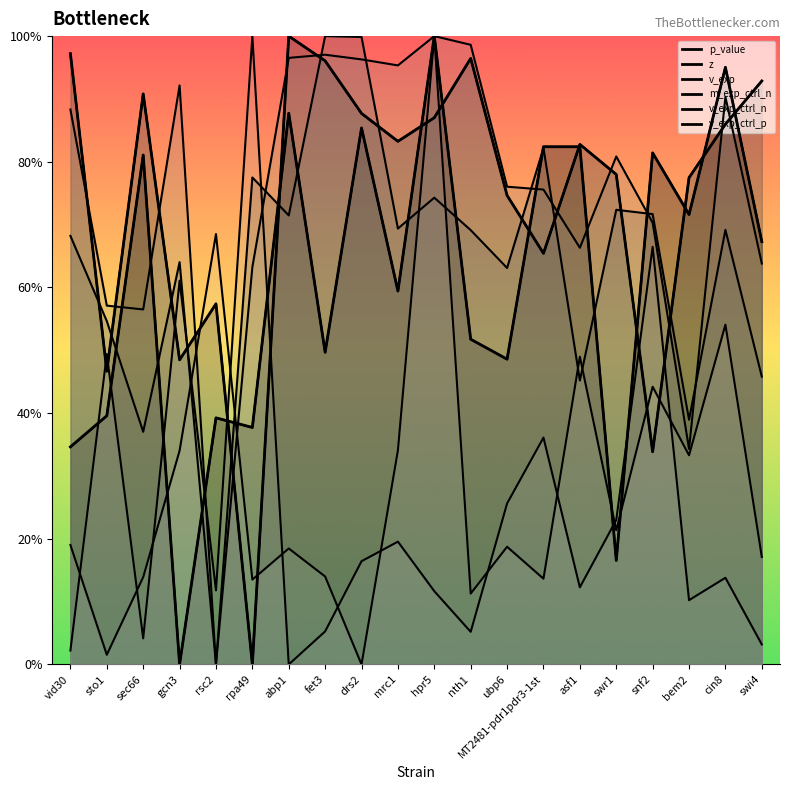

What is the spread (max minus min) of values at sec66?

0.9